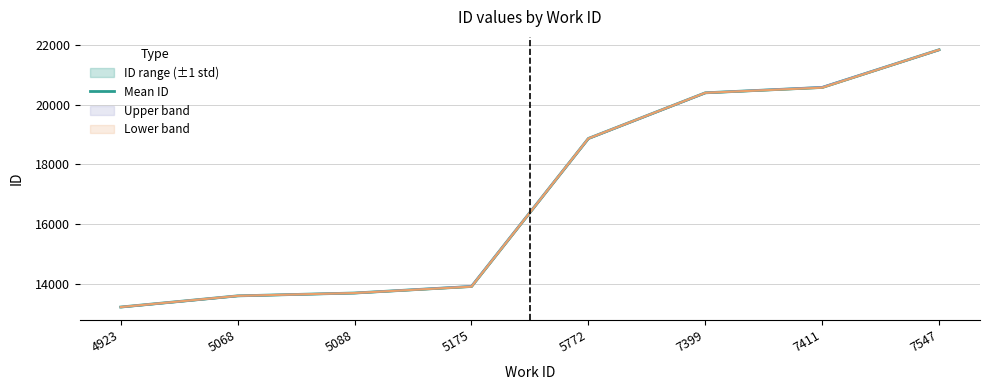

Is it true that the value at 7399 is 20394?

True